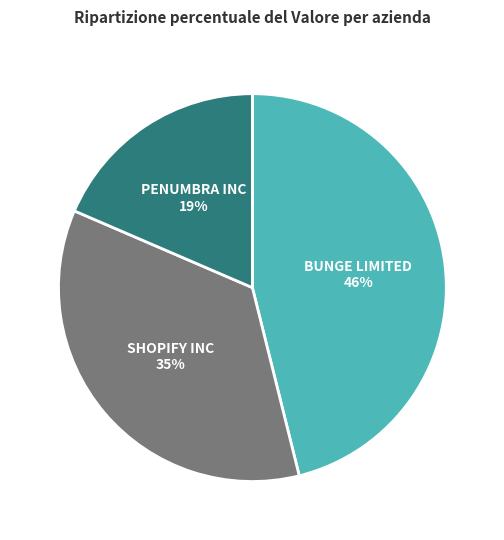

To the nearest percent, what is the average slice percentage?

33%